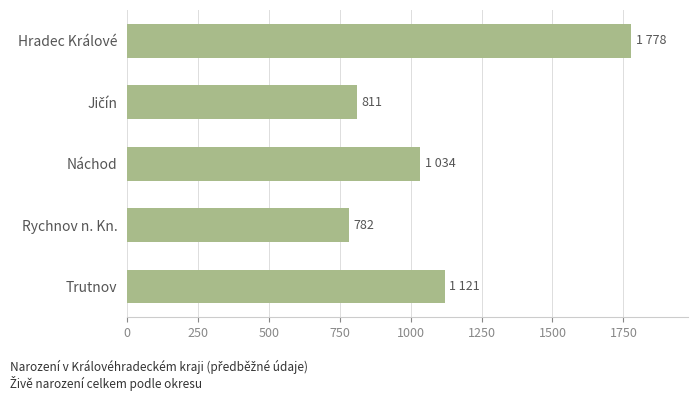

How many distinct data groups are displayed?

1